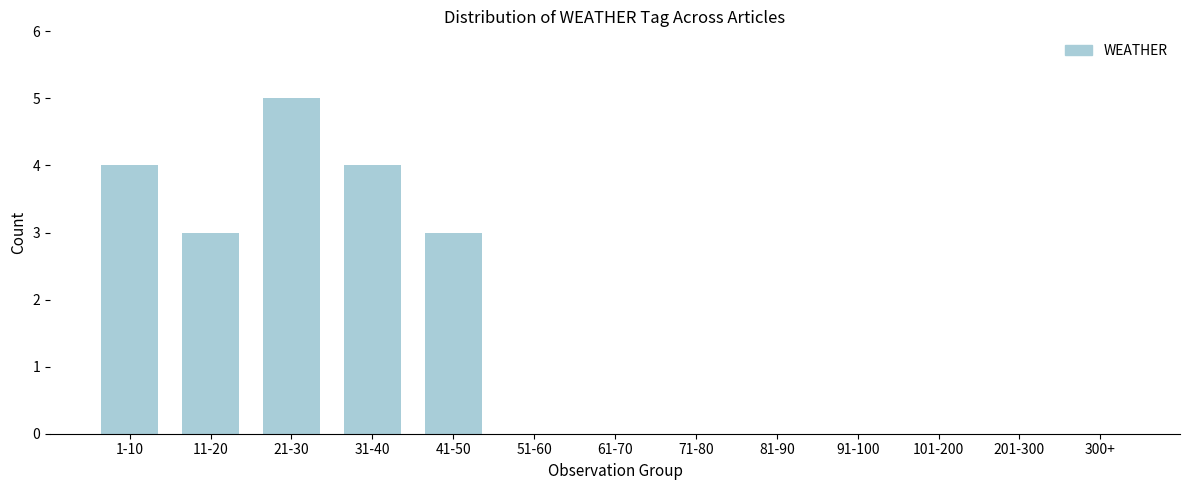

Reading right to left, extract all data points from this chart.

300+=0	201-300=0	101-200=0	91-100=0	81-90=0	71-80=0	61-70=0	51-60=0	41-50=3	31-40=4	21-30=5	11-20=3	1-10=4